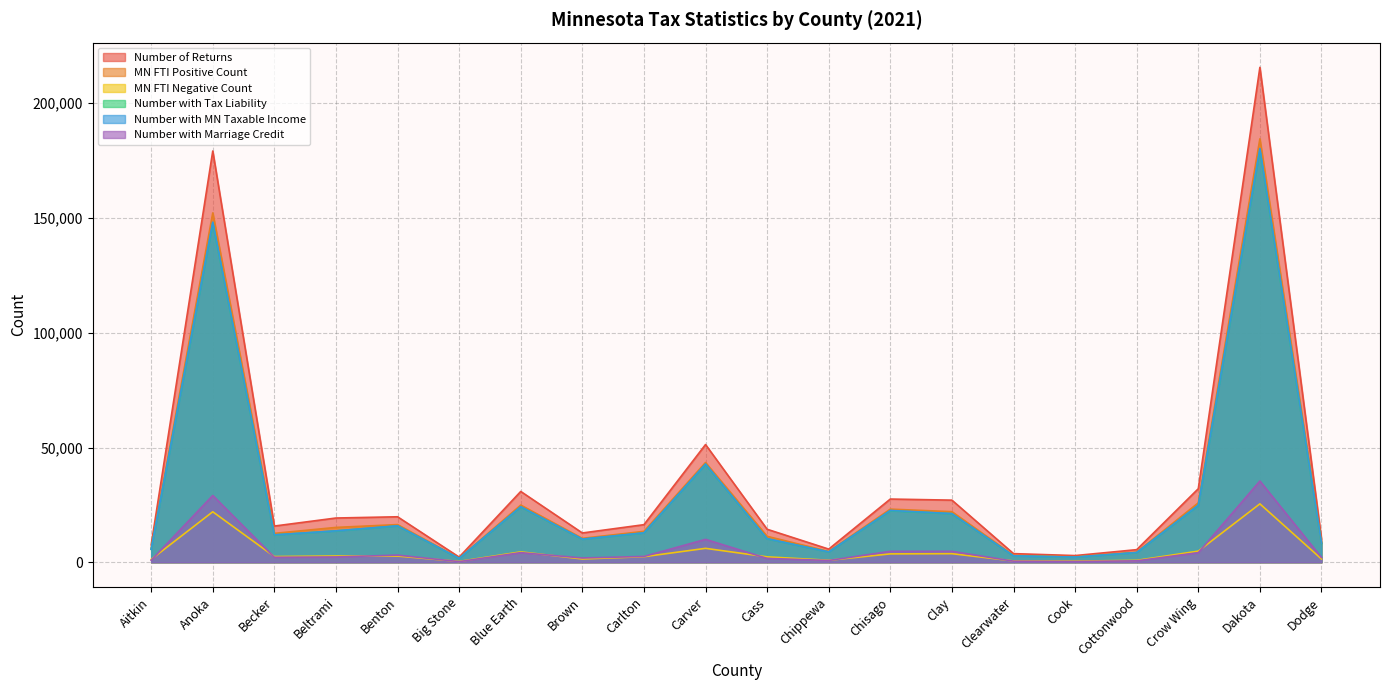

Rank the series by their maximum value, from lowest to highest.

MN FTI Negative Count, Number with Marriage Credit, Number with Tax Liability, Number with MN Taxable Income, MN FTI Positive Count, Number of Returns